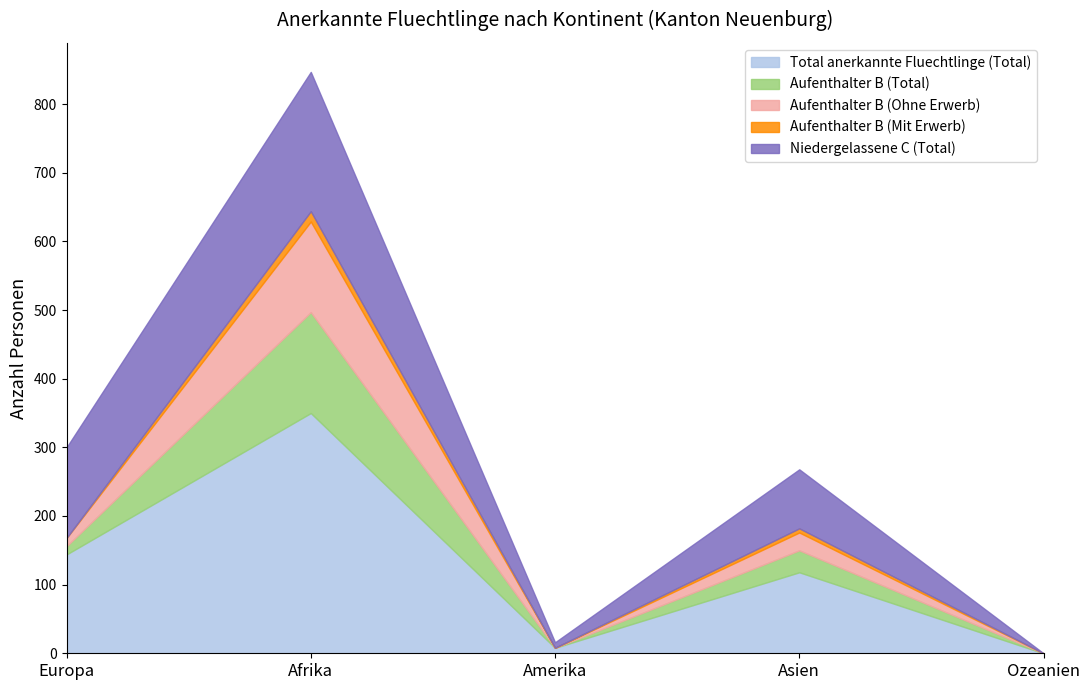

At which category does the chart reach its peak across all series?

Afrika